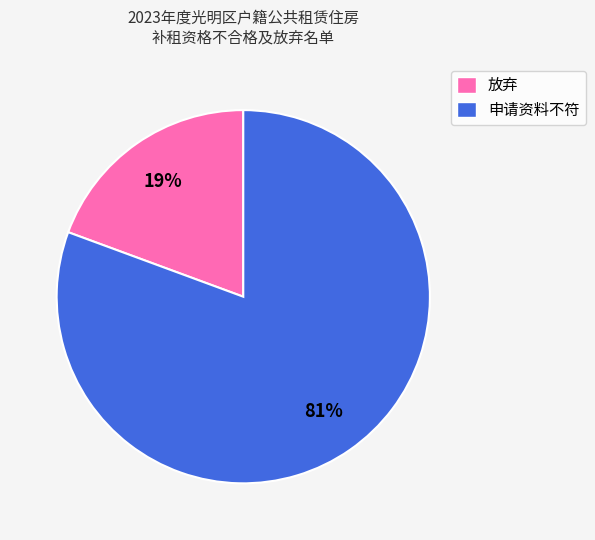

How many segments does this pie chart have?

2